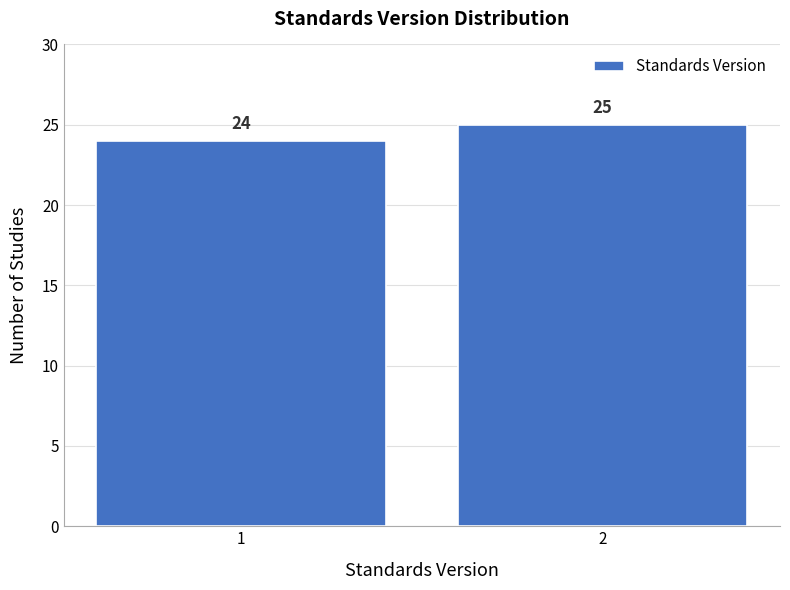

Reading left to right, what are all the values shown in this chart?

24	25